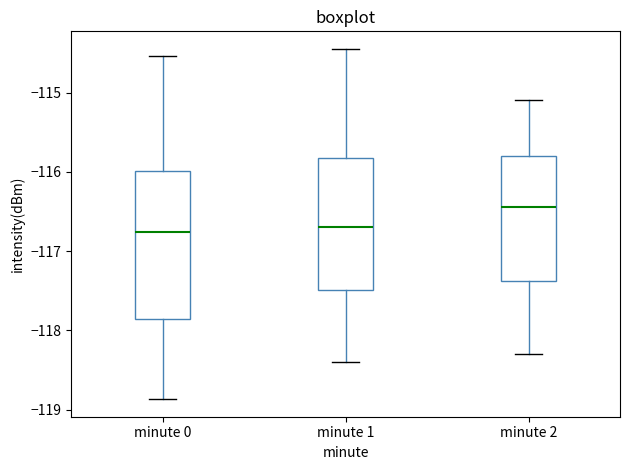

Which box is the tallest, from its lower edge to its upper edge?

minute 0